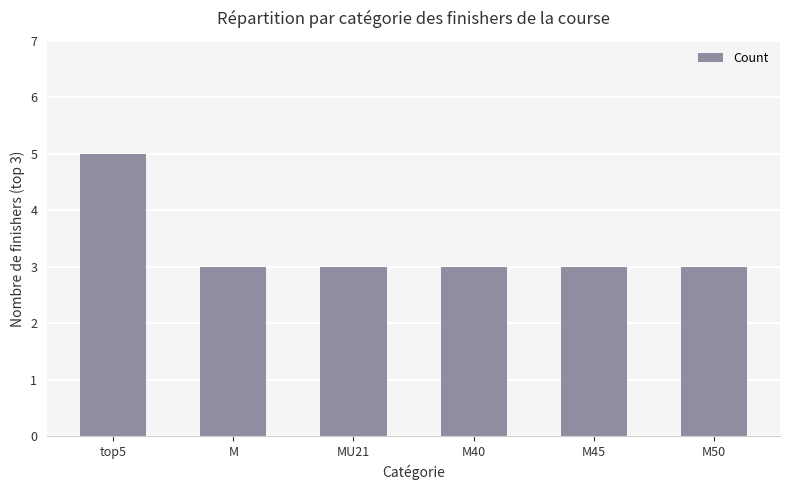

Reading right to left, what are all the values shown in this chart?

M50=3	M45=3	M40=3	MU21=3	M=3	top5=5